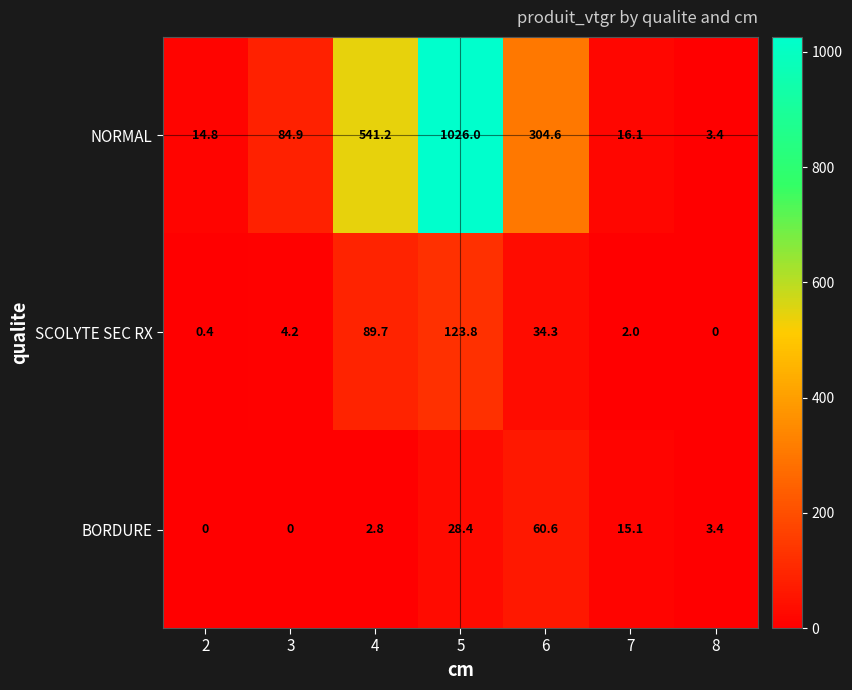

Is it true that SCOLYTE SEC RX equals 0.0 at 8?

True